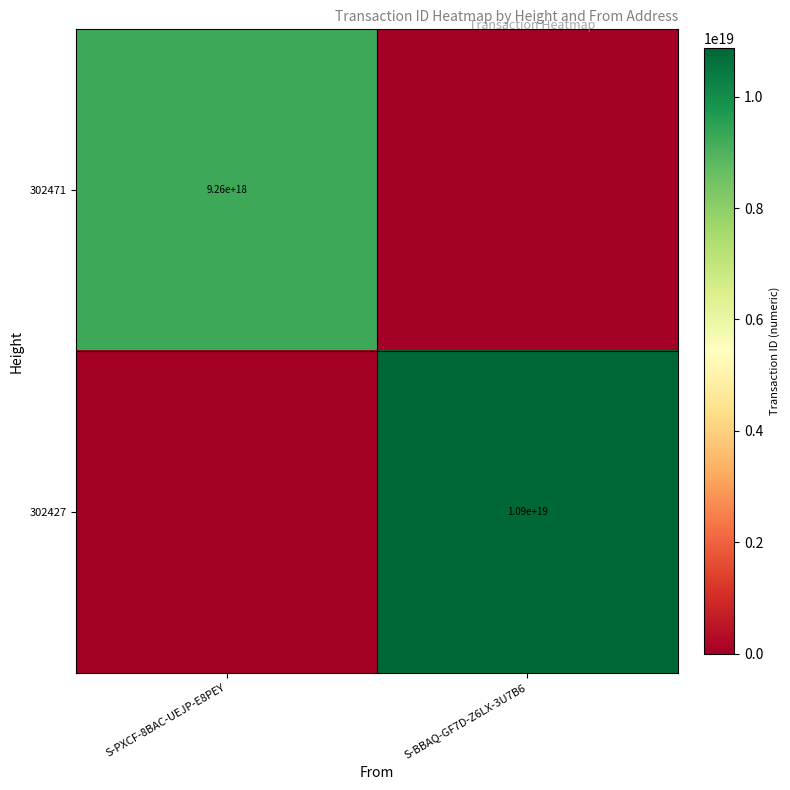

Is it true that 302427 equals 16622679510069014528 at S-BBAQ-GF7D-Z6LX-3U7B6?

False